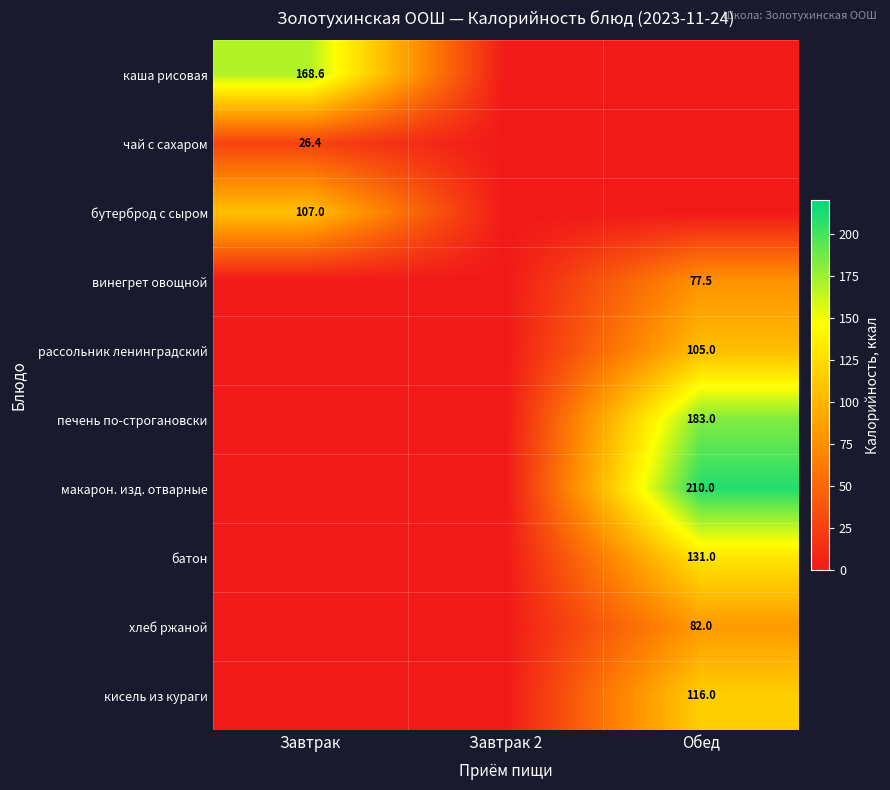

The value of макарон. изд. отварные at Обед is 210.0. True or false?

True